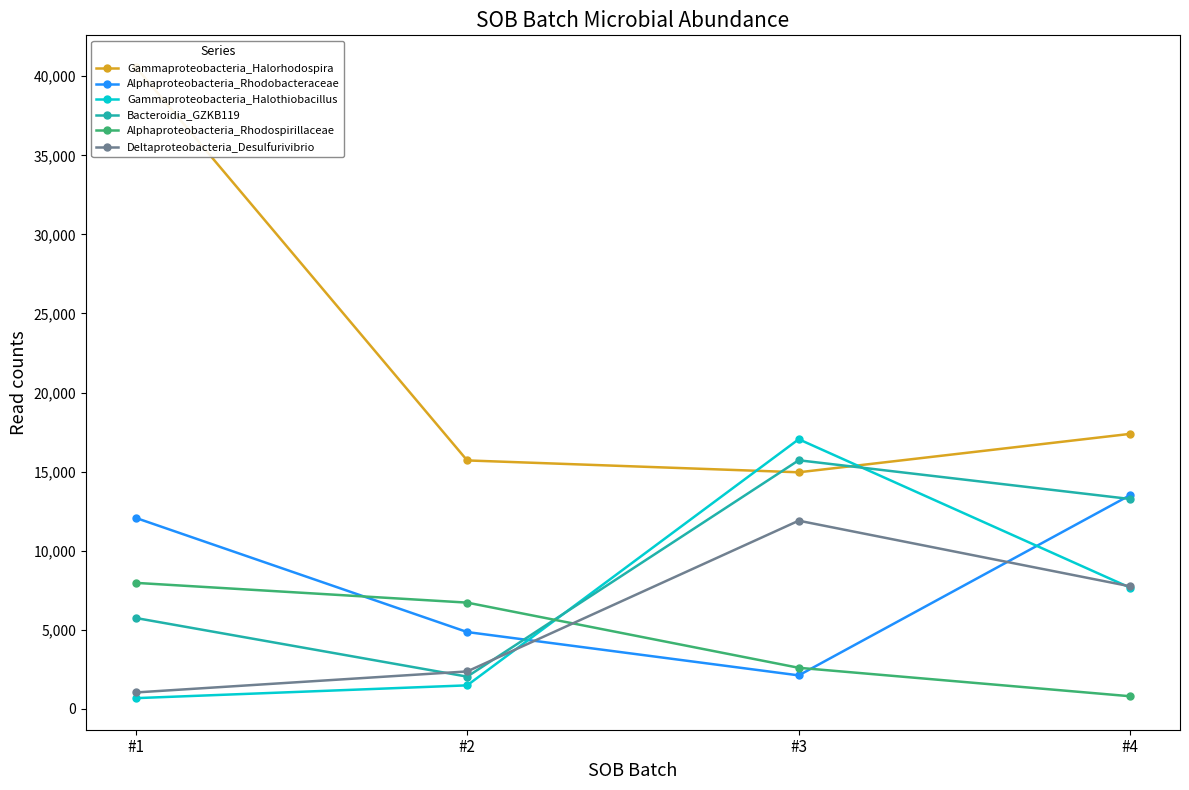

List the labels in order of Alphaproteobacteria_Rhodobacteraceae value, largest first.

#4, #1, #2, #3